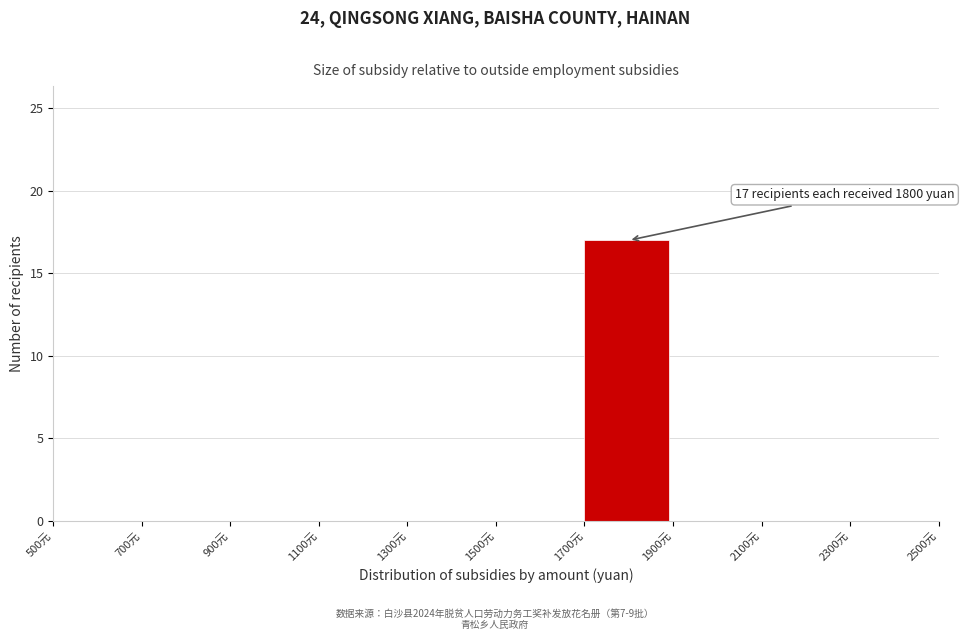

Which range on the x-axis has the tallest bar?

1700 to 1900